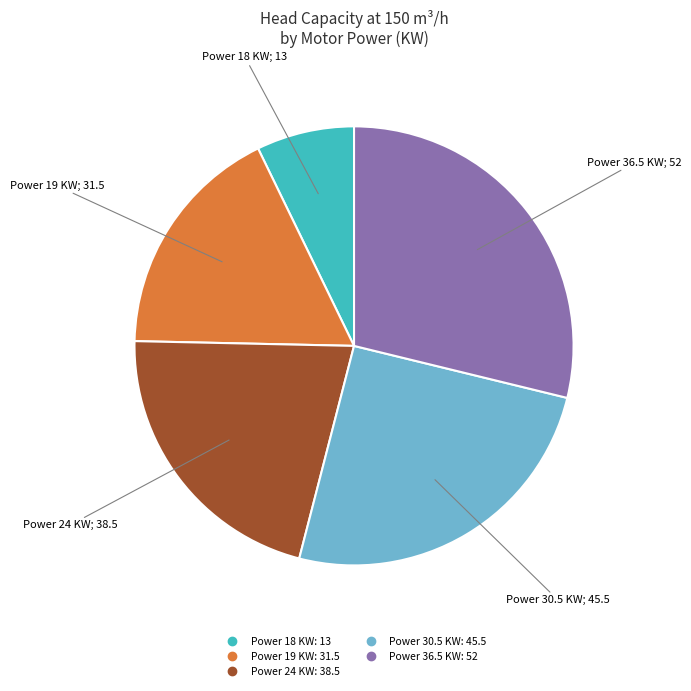

What is the smallest slice in the pie chart?

Power 18 KW